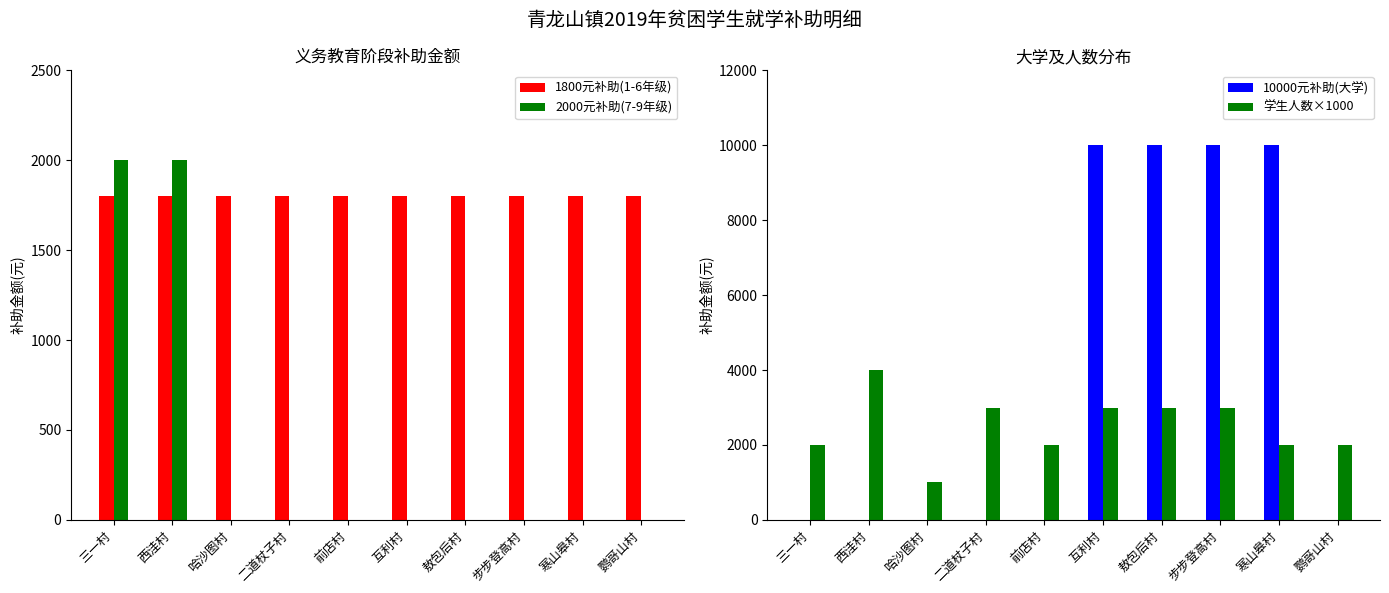

Does the chart contain stacked bars?

No